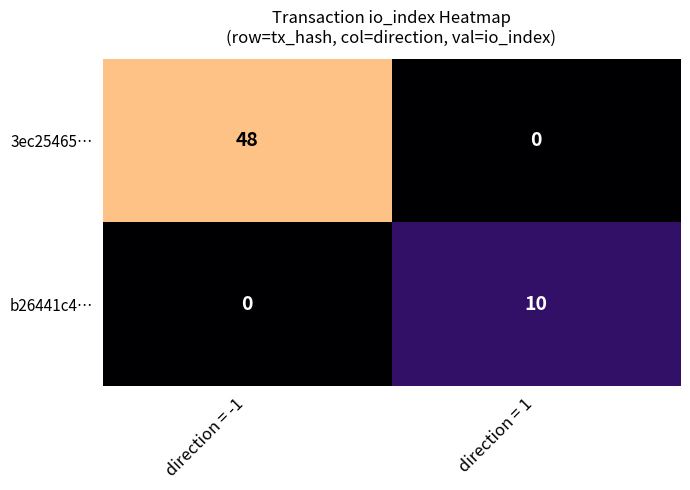

Read the b26441c4… value at direction = 1.

10